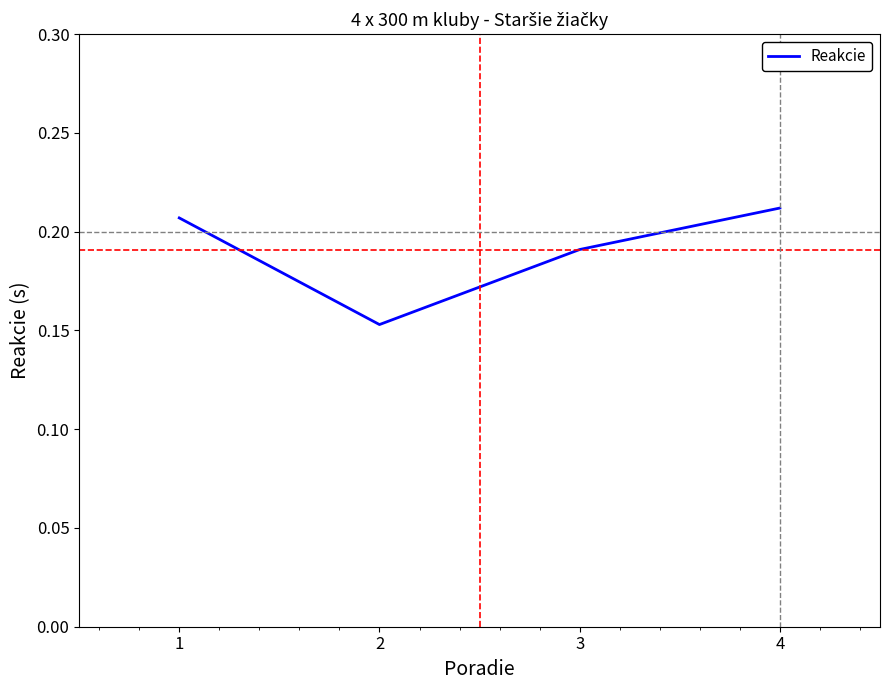

How many interior local valleys (lower than both neighbors) does the data have?

1